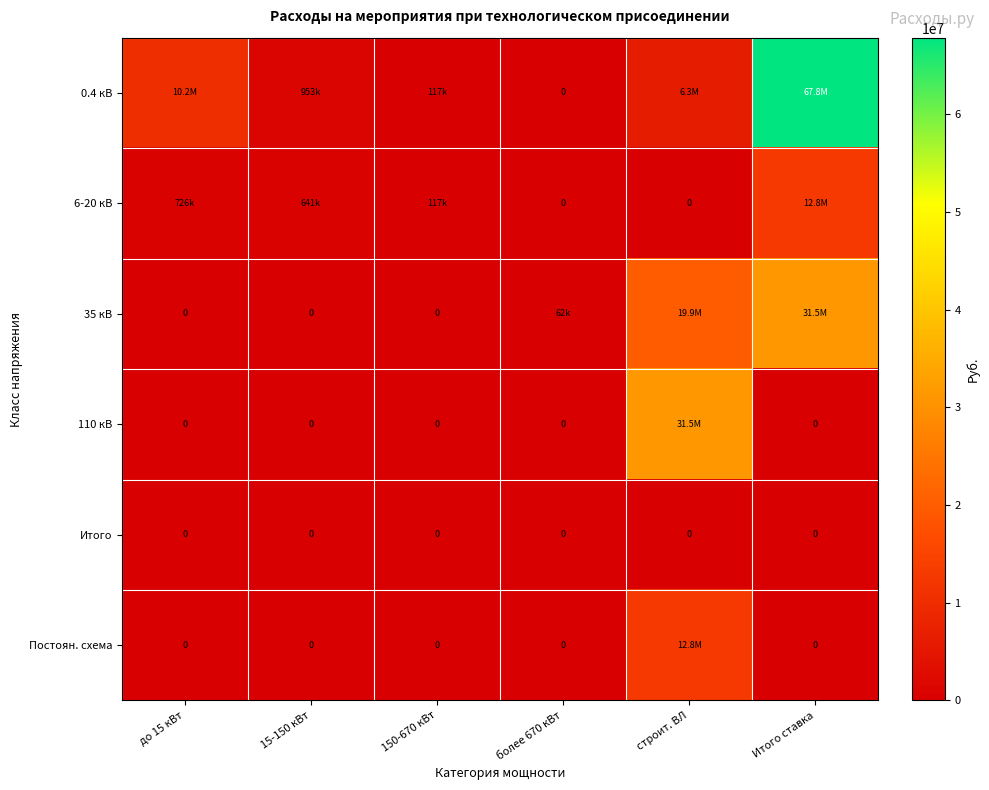

At how many categories does at least one series exceed 55231391?

1